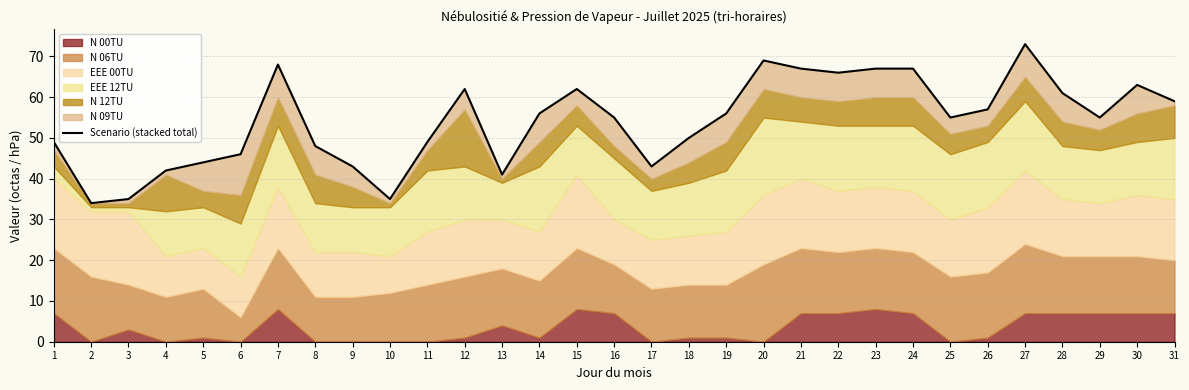

What is the value of the 4th point from the left?

42